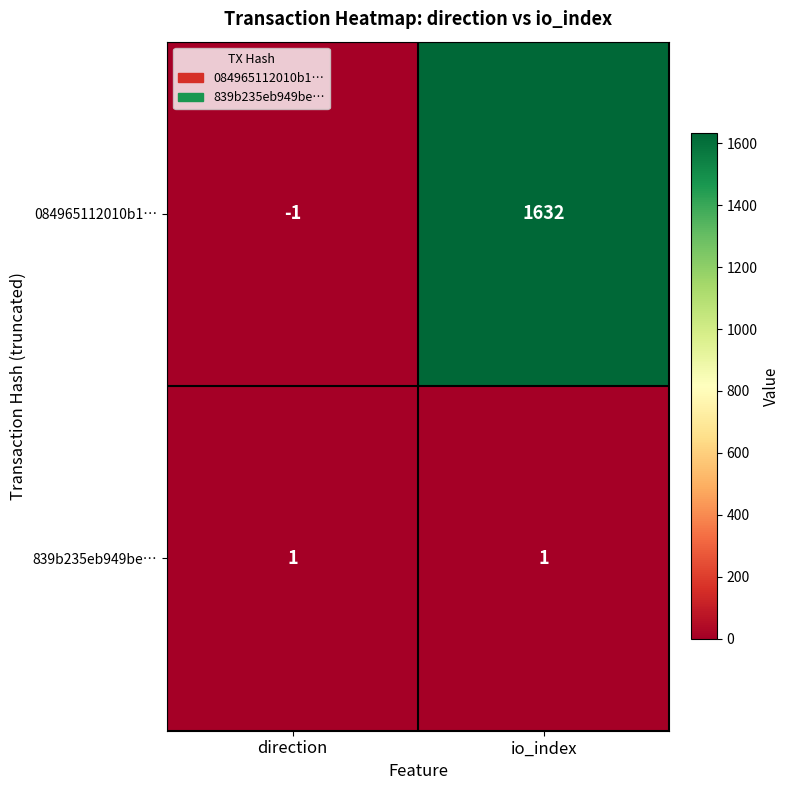

Rank the series by their average value, from highest to lowest.

084965112010b1…, 839b235eb949be…